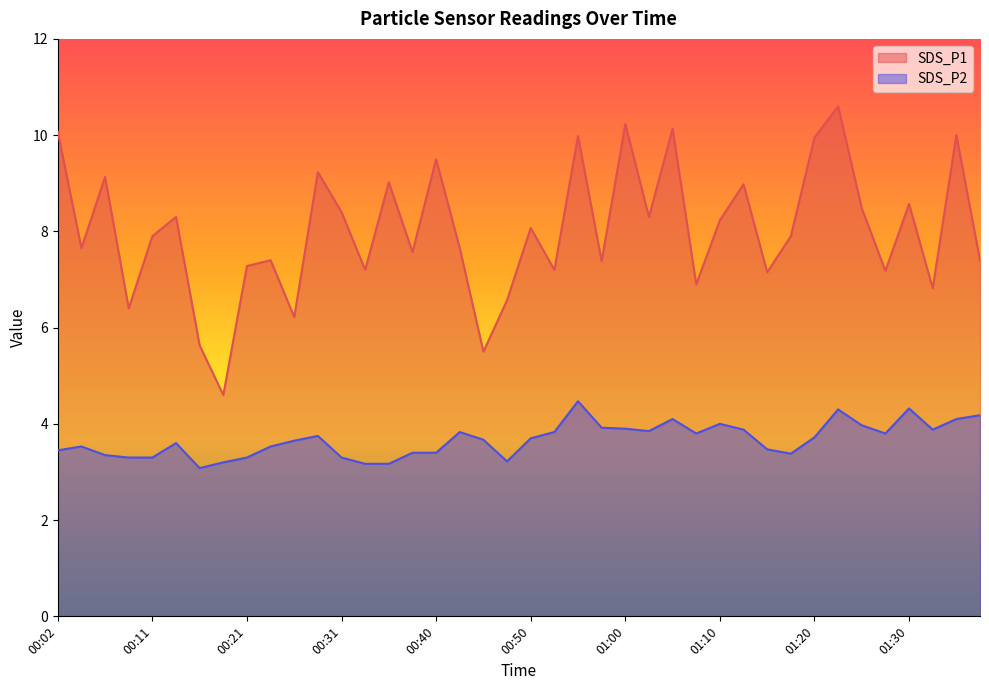

Which series has the widest spread of values?

SDS_P1